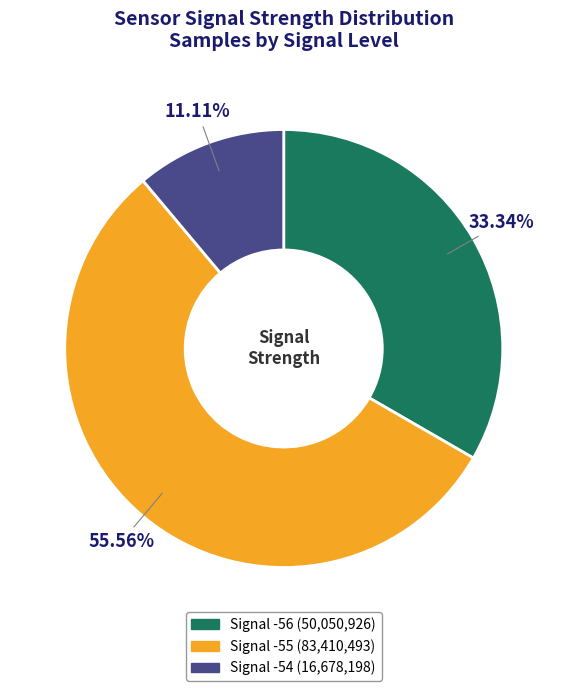

Does any single category account for the majority?

Yes